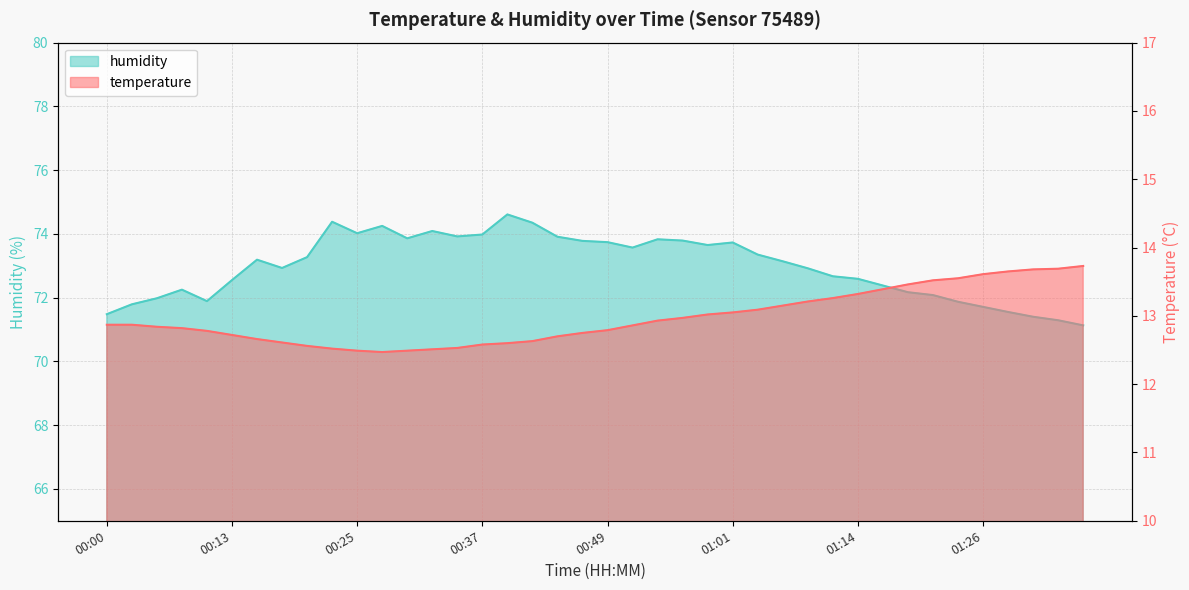

List the series in order of their overall mean, highest first.

humidity, temperature